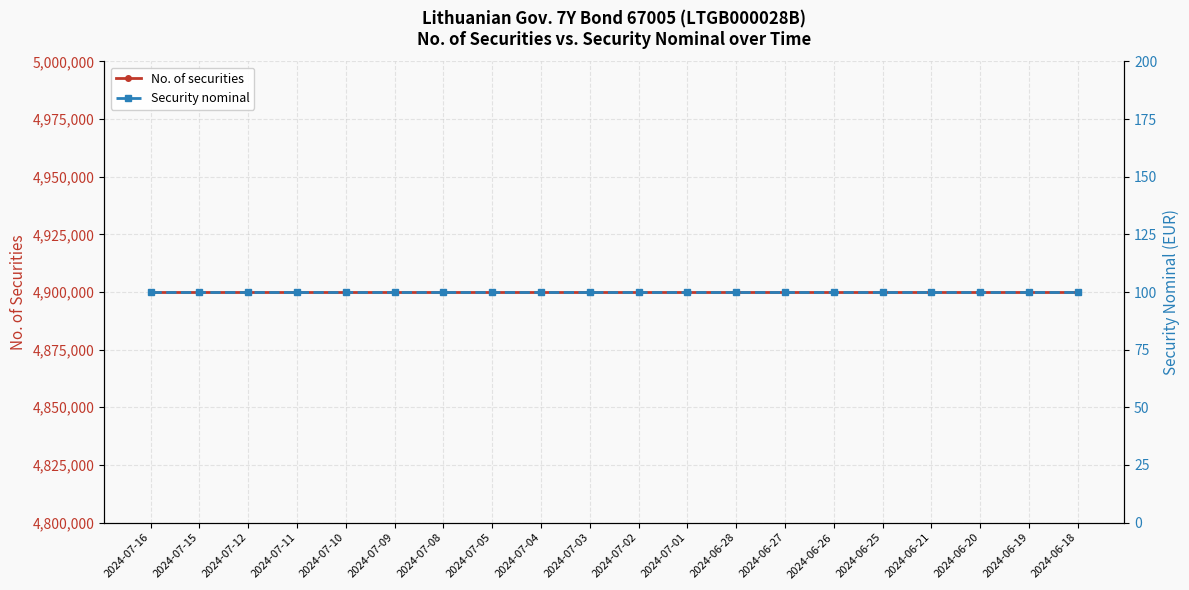

True or false: Security nominal has a value of 100 at 2024-07-12.

True